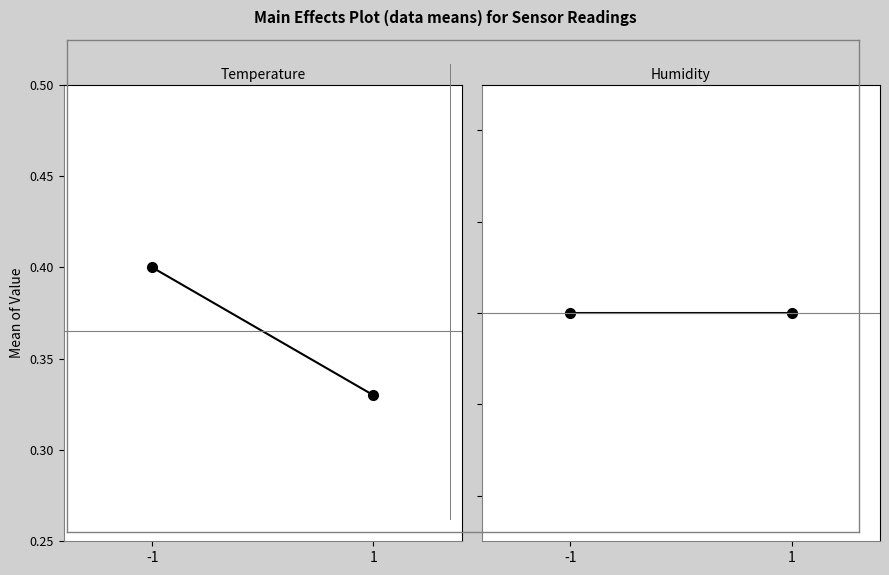

How many temperature values are between 0 and 1?

2